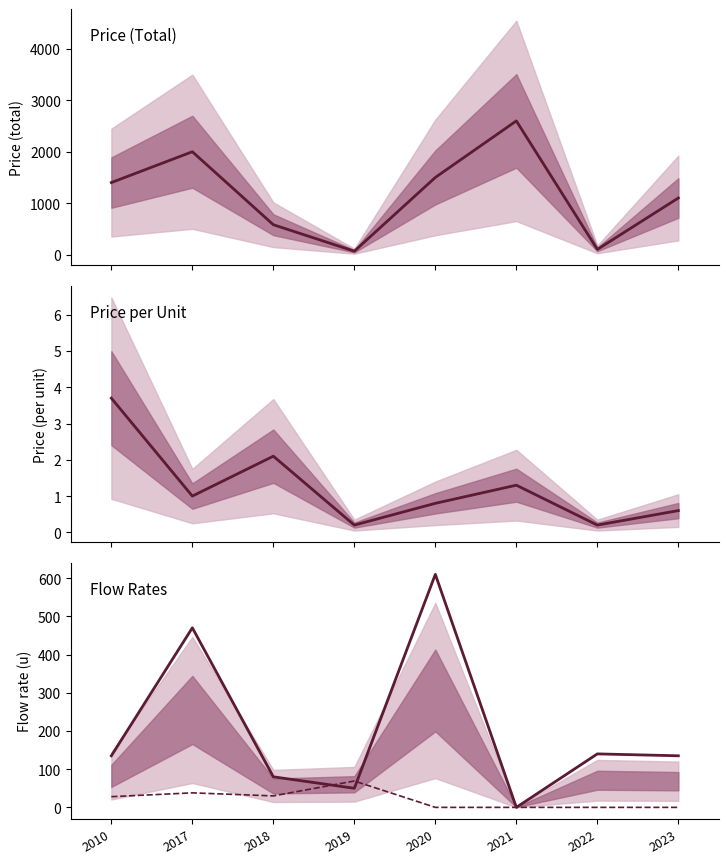

True or false: Lower Flow (u) and Price (Total) intersect in this chart.

True